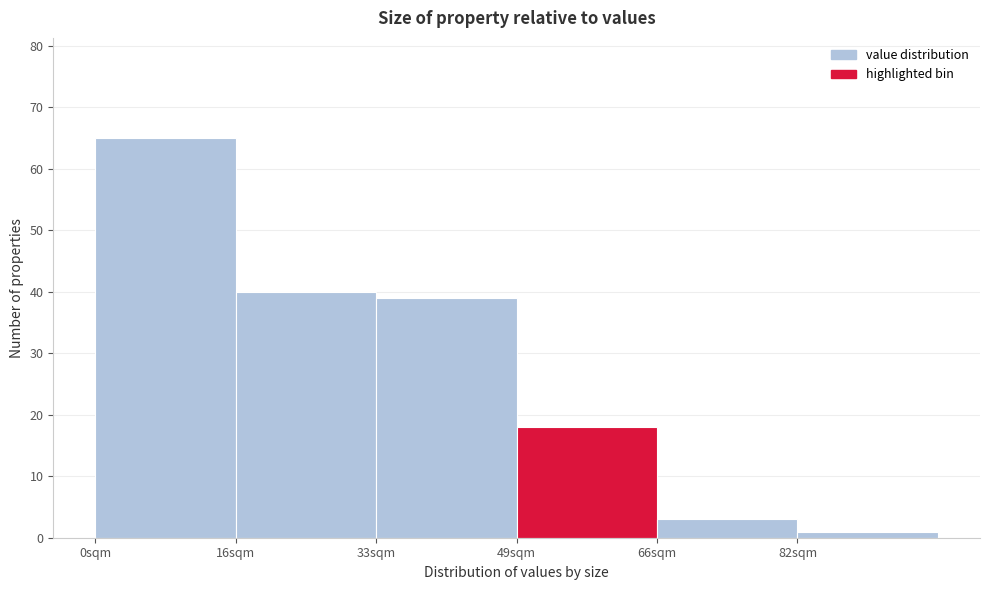

Reading left to right, transcribe this chart: for each bar, give the range it covers on the x-axis and its height. Neither the bar edges nor the heights are printed on the chart, so give them approximately, as read against the axes.

0.0 to 16.5: 65
16.5 to 33.0: 40
33.0 to 49.5: 39
49.5 to 66.0: 18
66.0 to 82.5: 3
82.5 to 99.0: 1